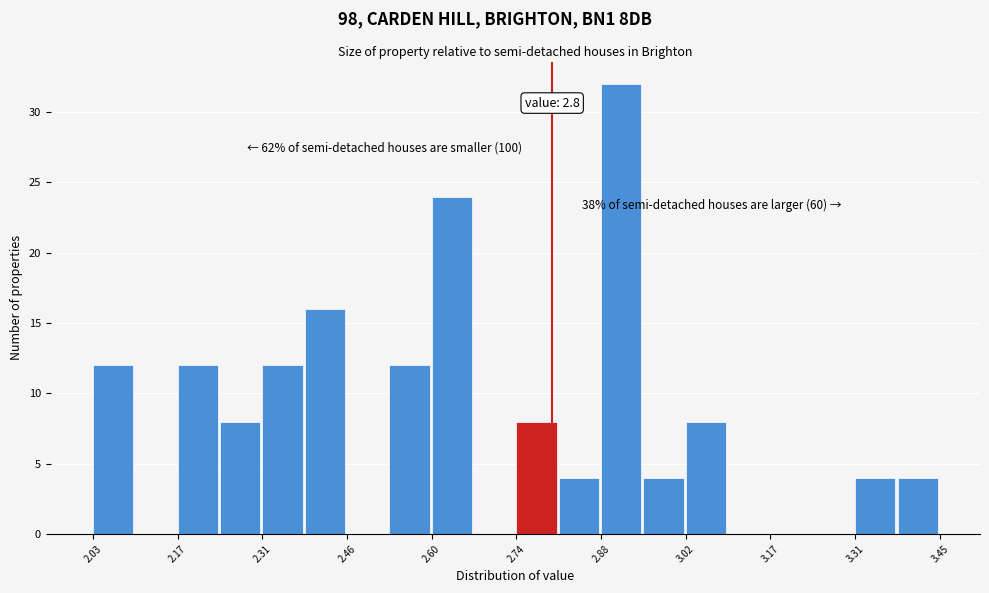

Around what value on the x-axis is the tallest bar? Give the approximate position of its centre, as read against the axis.

2.92